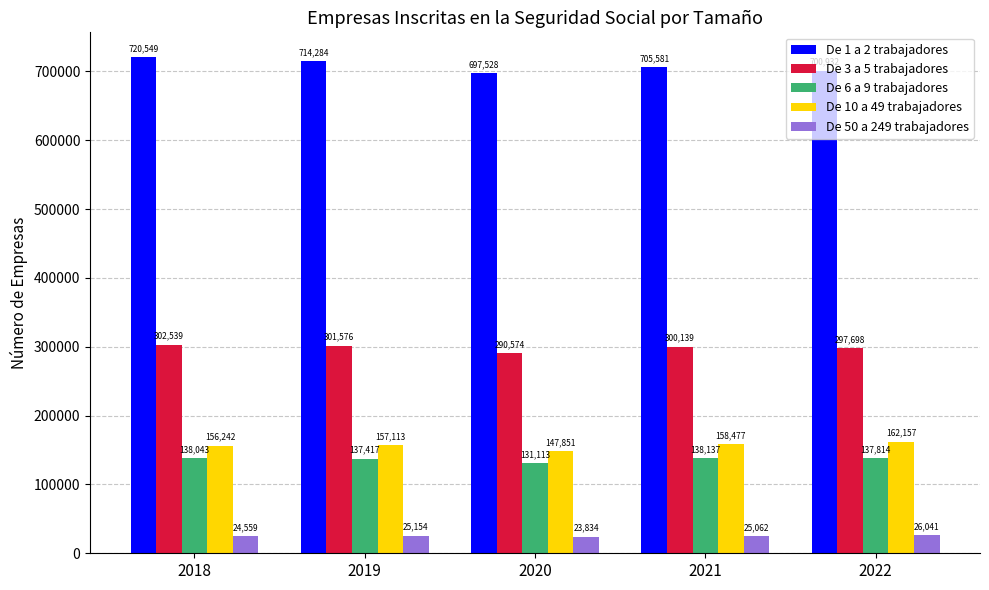

How many bars are there in total?

25